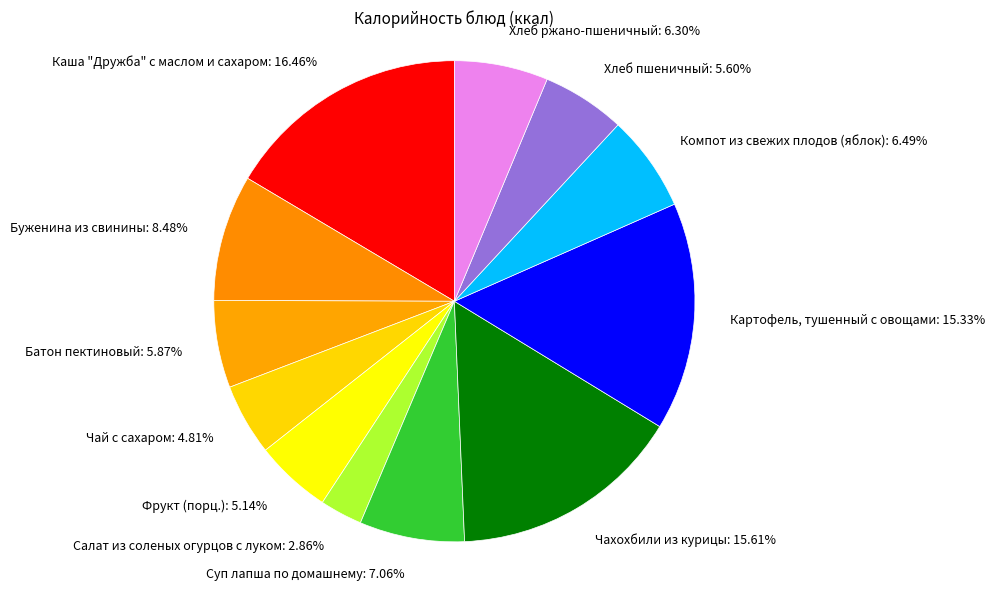

Which category has the biggest portion of the pie?

Каша "Дружба" с маслом и сахаром